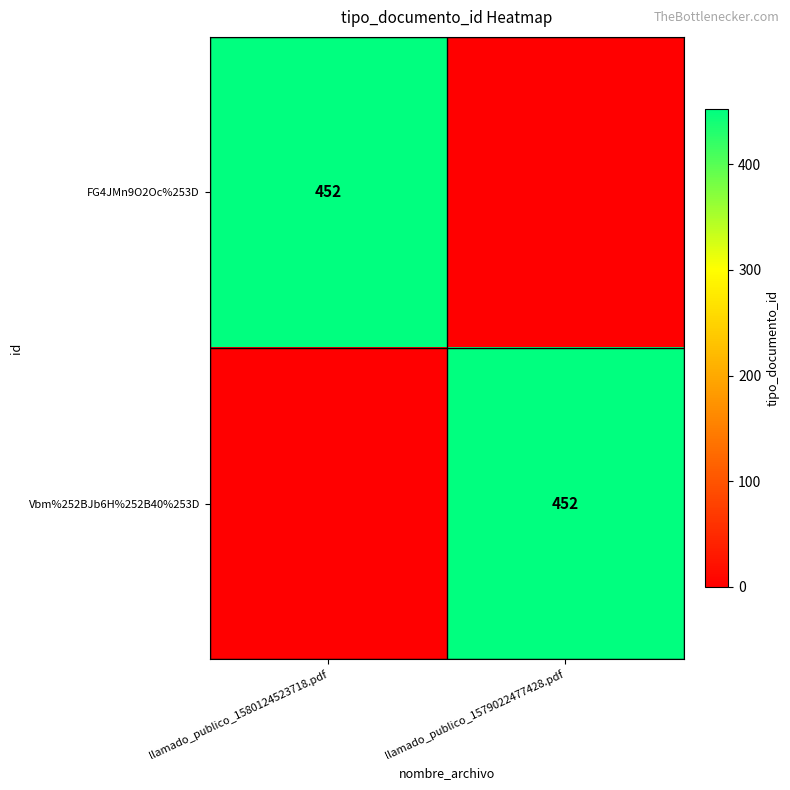

Is it true that Vbm%252BJb6H%252B40%253D equals 119 at llamado_publico_1579022477428.pdf?

False